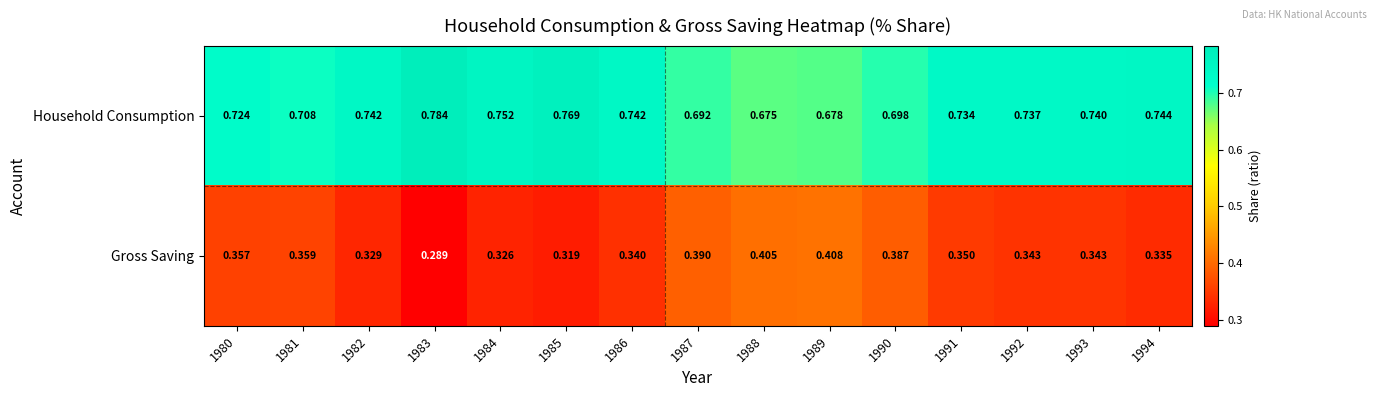

At which category does the chart reach its minimum across all series?

1983